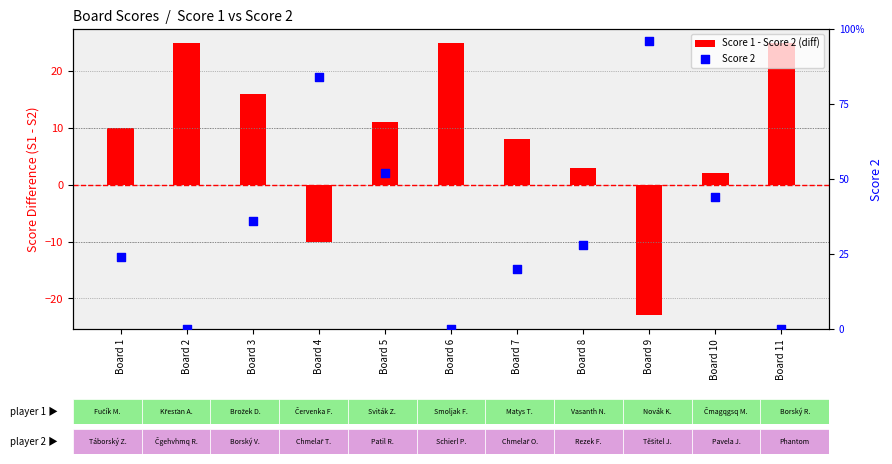

What is the total value across all series at Board 3?

25